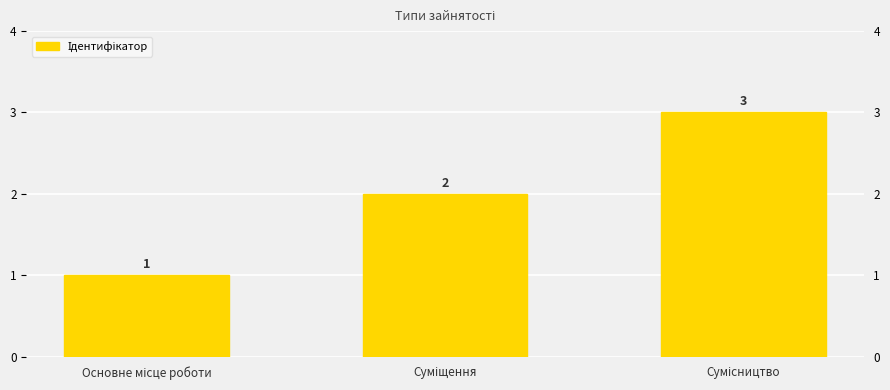

How many values are between 1 and 3?

3